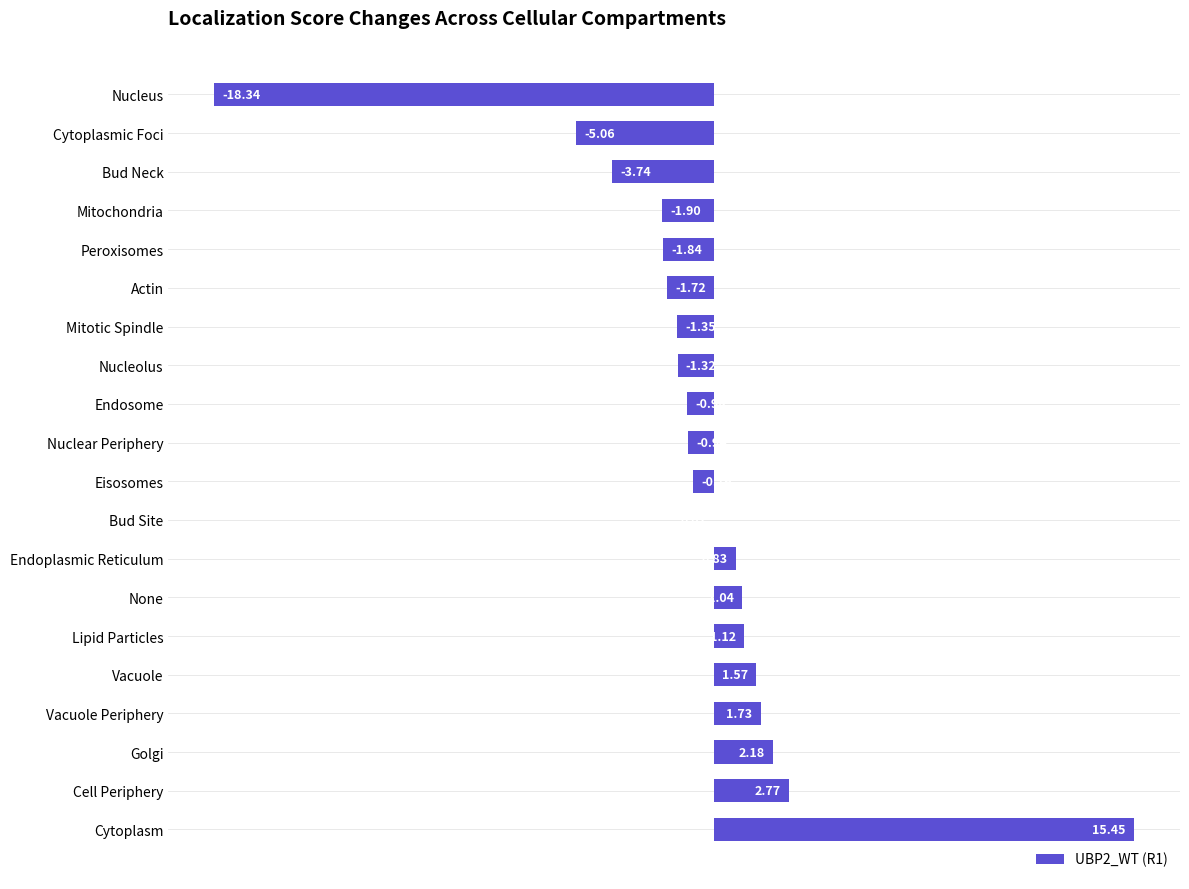

What is the sum of the values at Eisosomes and Mitotic Spindle?

-2.1